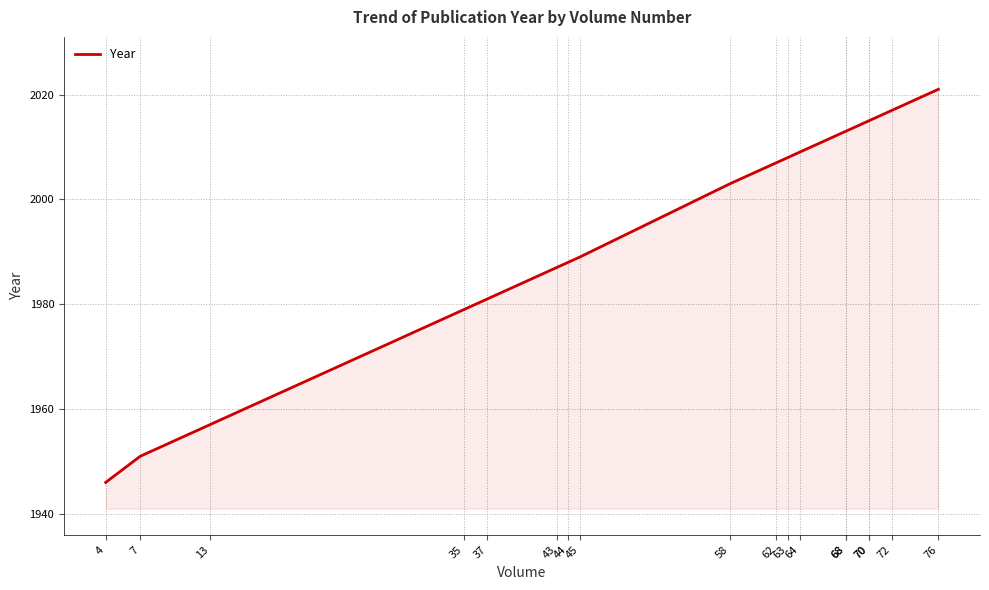

How many values are below 2007?

9